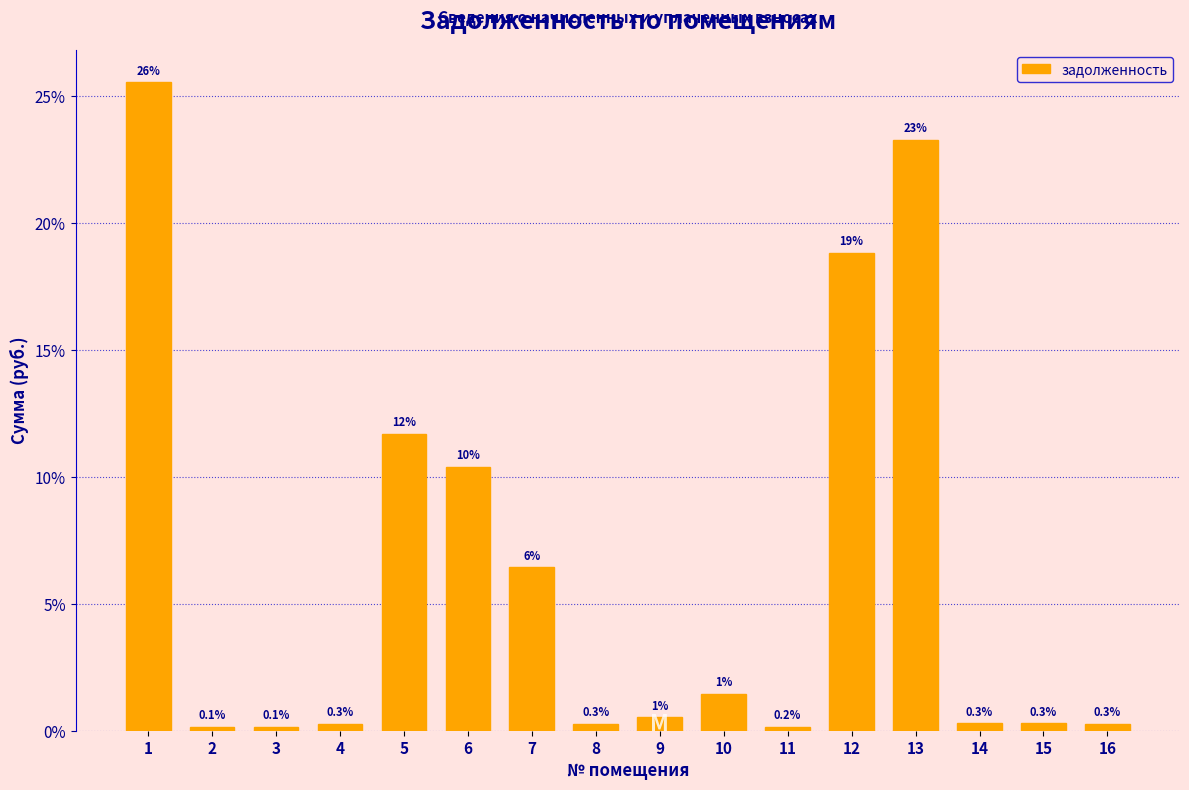

Which has a higher value, 7 or 5?

5